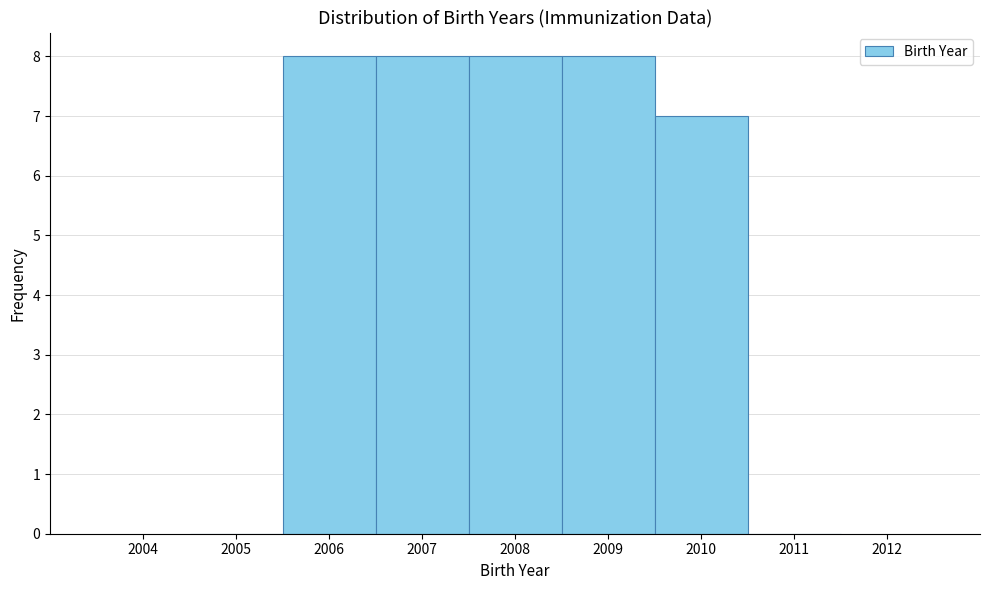

Reading left to right, transcribe this chart: for each bar, give the range it covers on the x-axis and its height. The values are not printed on the chart, so give them approximately, as read against the axis.

2004.5 to 2005.5: 0
2005.5 to 2006.5: 8
2006.5 to 2007.5: 8
2007.5 to 2008.5: 8
2008.5 to 2009.5: 8
2009.5 to 2010.5: 7
2010.5 to 2011.5: 0